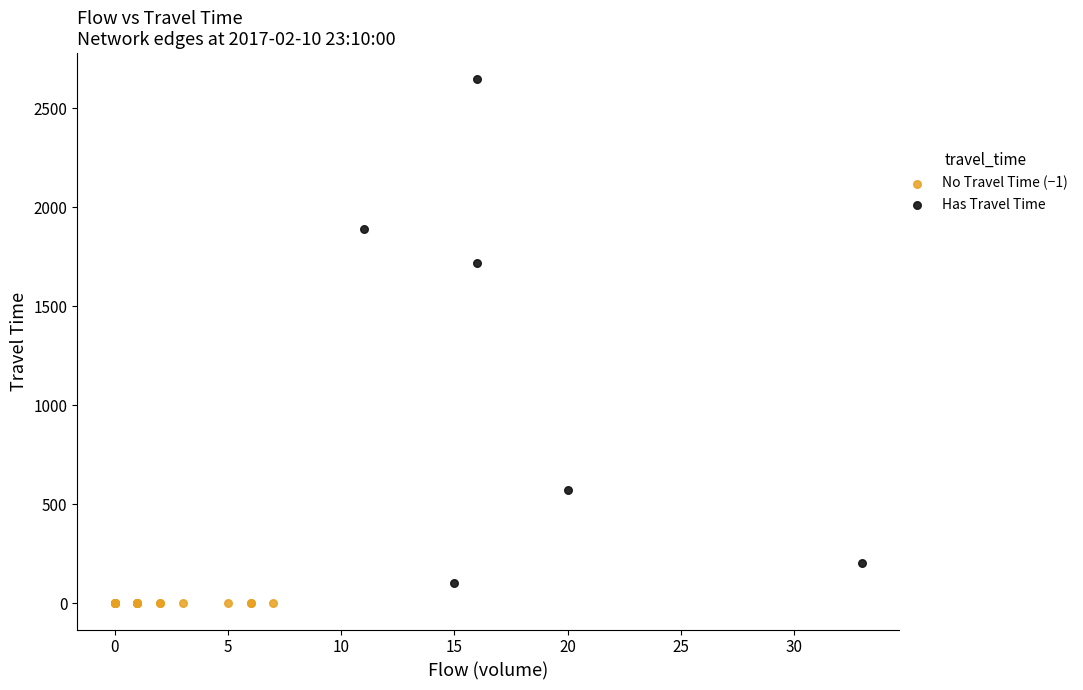

Which series reaches the maximum Y coordinate?

Has Travel Time